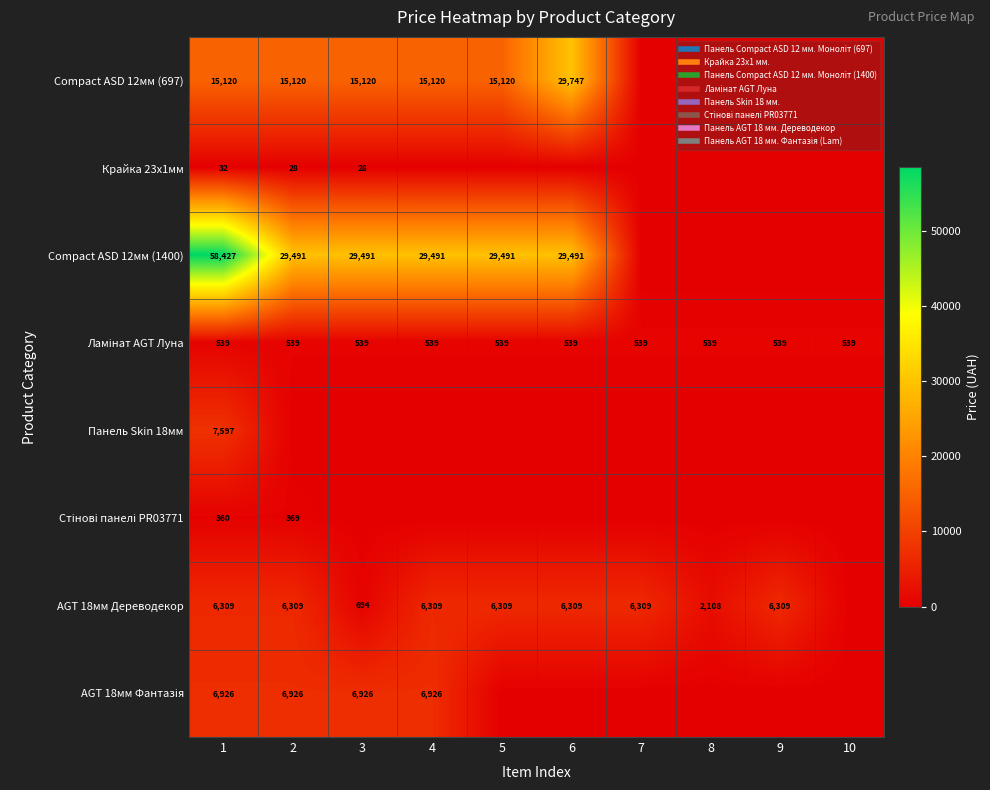

Is the value of Стінові панелі PR03771 at 7 greater than the value of Крайка 23x1мм at 10?

No